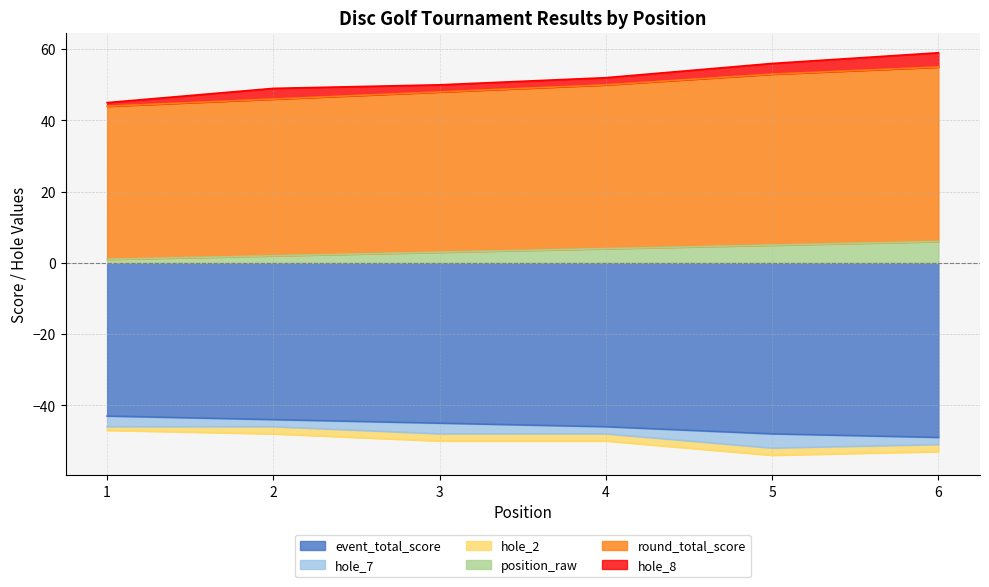

What is the average value of the event_total_score series?

-46